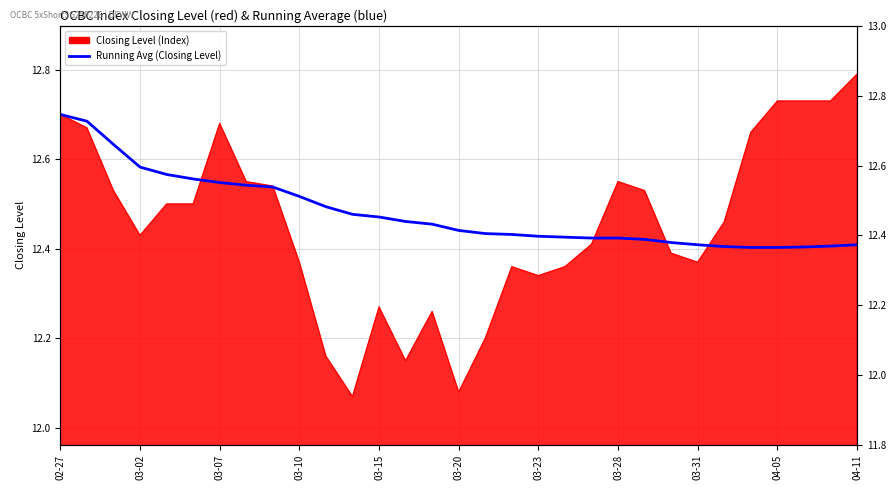

Between 26 and 03-07, which is larger?

03-07